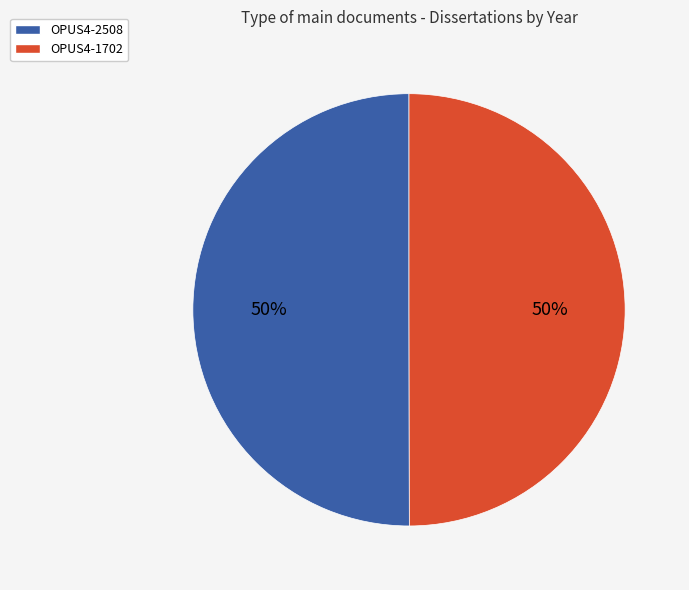

To the nearest percent, what is the average slice percentage?

50%